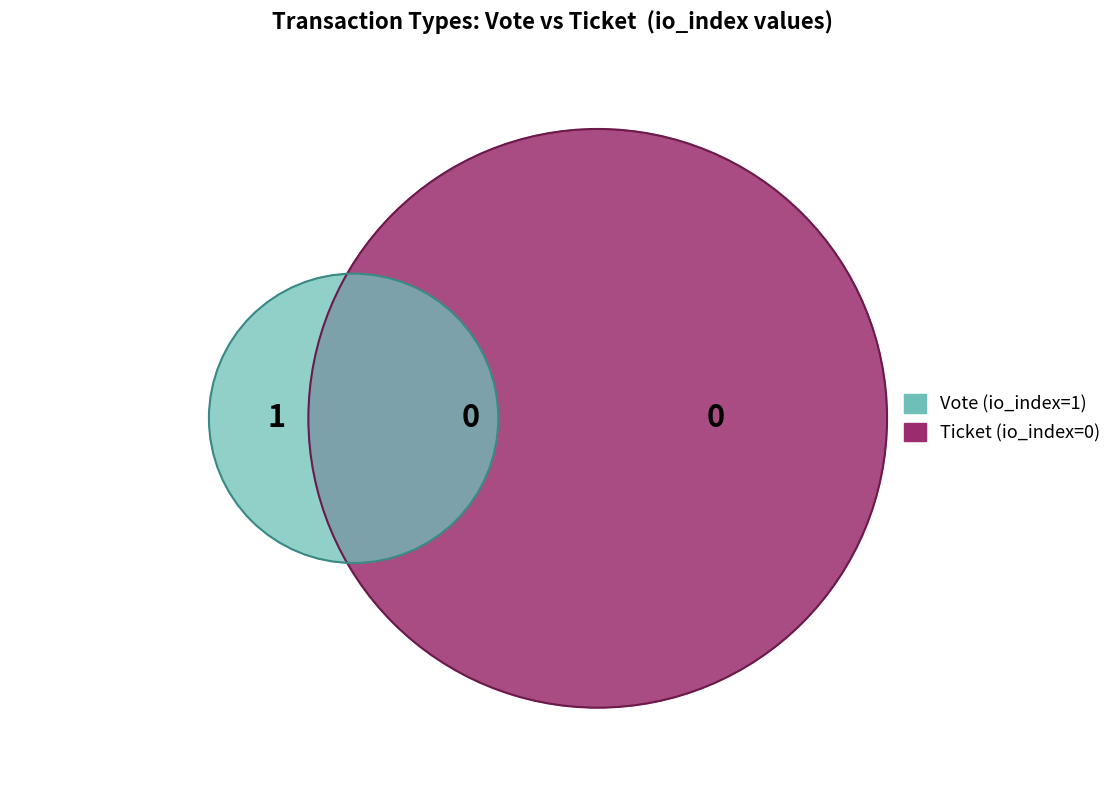

How many segments does this pie chart have?

2